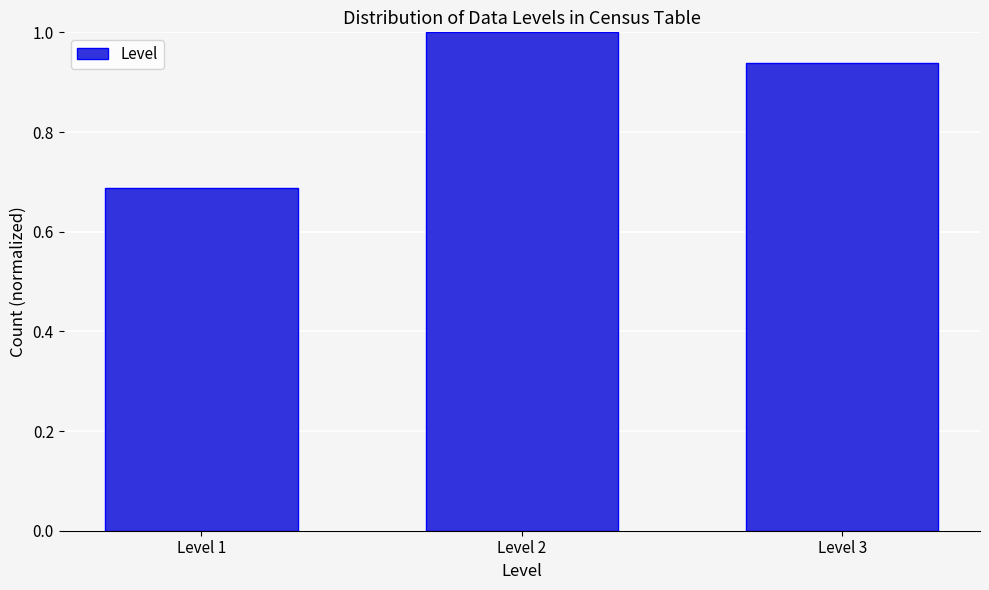

The chart shows a value of 0.3 at Level 3. True or false?

False